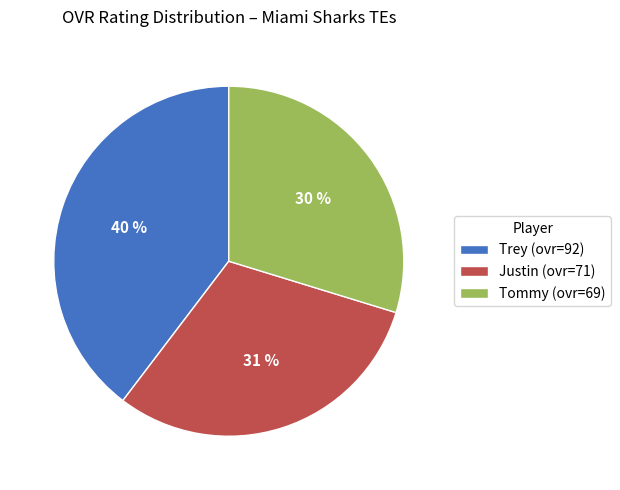

Which category has the biggest portion of the pie?

Trey